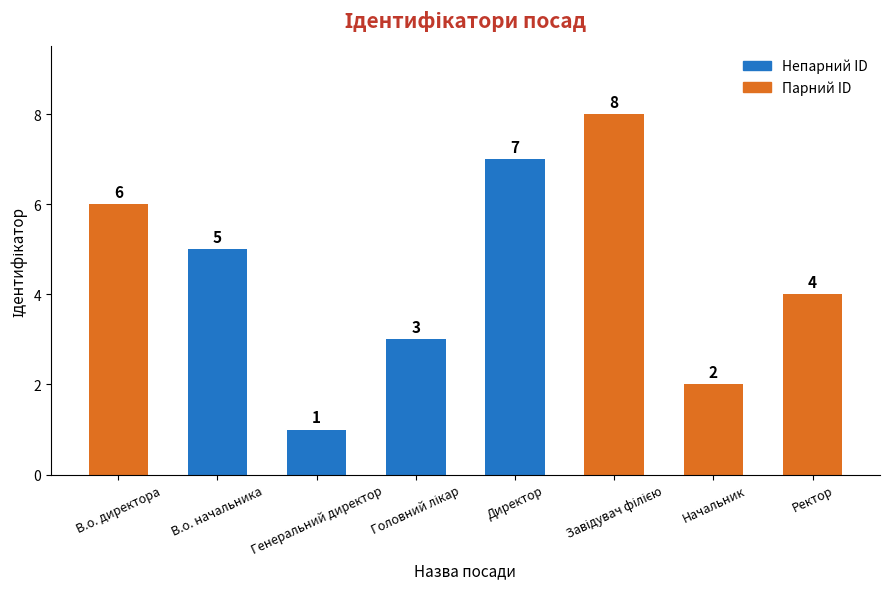

Between Начальник and В.о. начальника, which is larger?

В.о. начальника